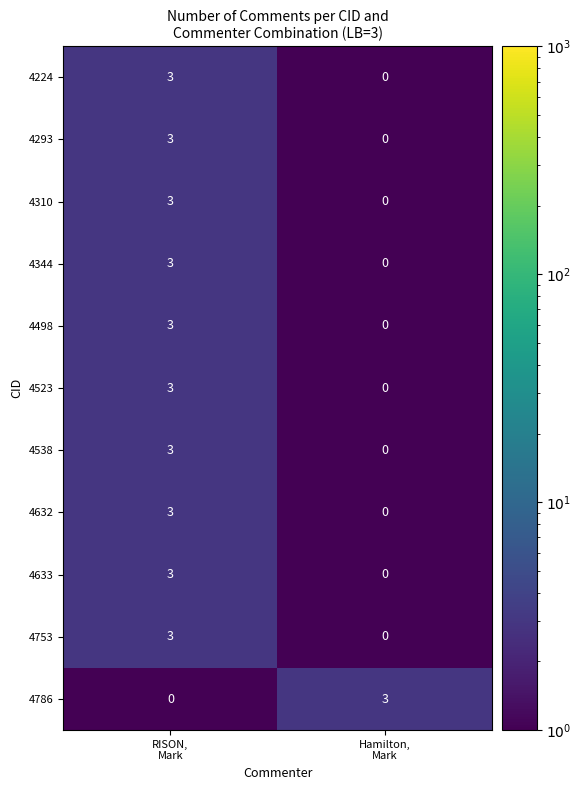

How many data points does each series have?

2